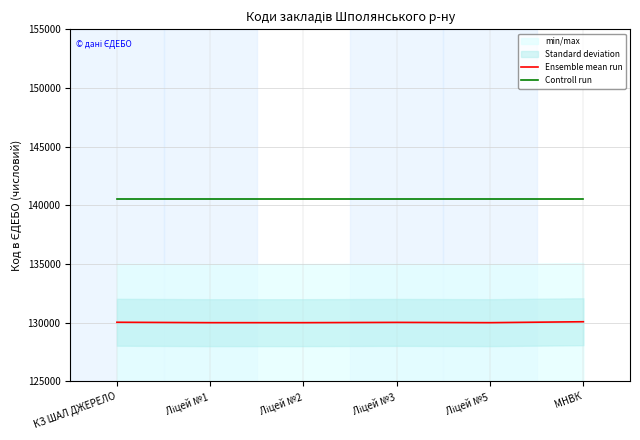

Reading left to right, extract all data points from this chart.

Ensemble mean run: КЗ ШАЛ ДЖЕРЕЛО=130035.1	Ліцей №1=130000.0	Ліцей №2=130000.2	Ліцей №3=130023.9	Ліцей №5=130000.3	МНВК=130080.0
Controll run: КЗ ШАЛ ДЖЕРЕЛО=140500.0	Ліцей №1=140500.0	Ліцей №2=140500.0	Ліцей №3=140500.0	Ліцей №5=140500.0	МНВК=140500.0